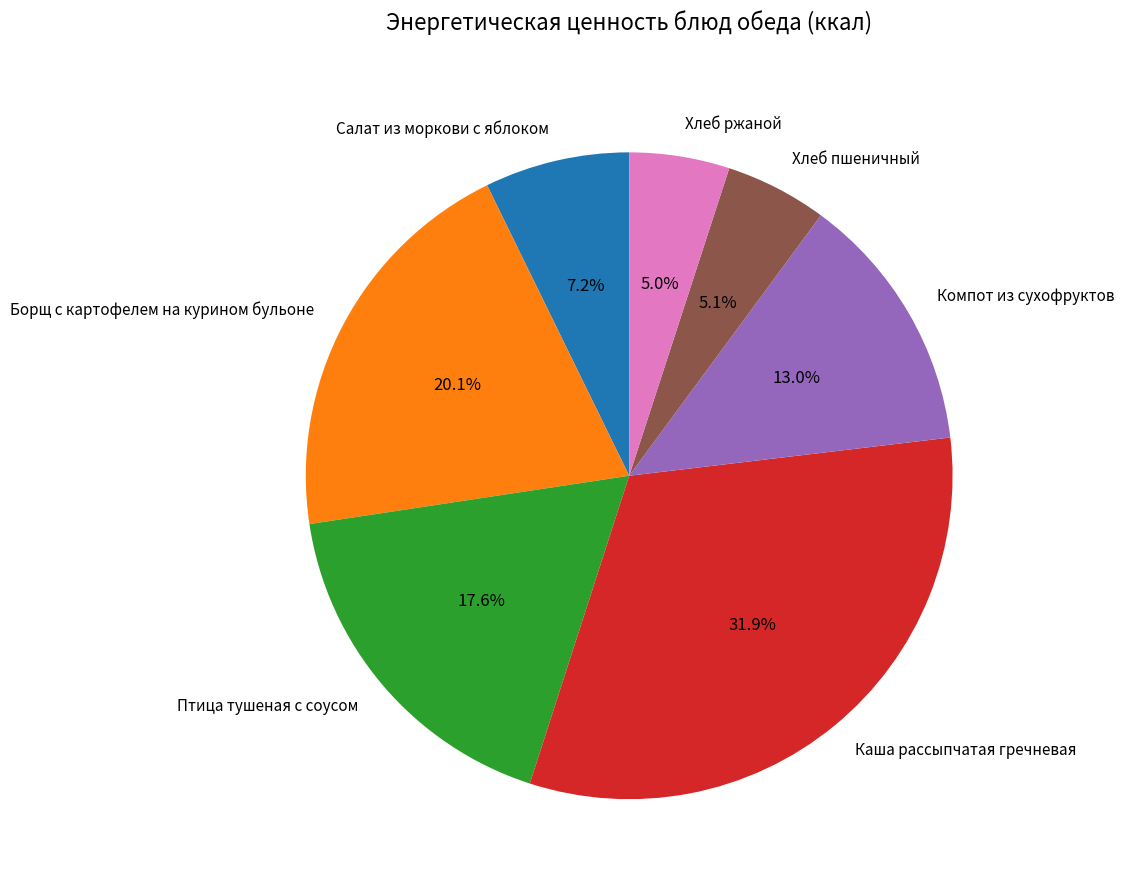

Which category has the biggest portion of the pie?

Каша рассыпчатая гречневая